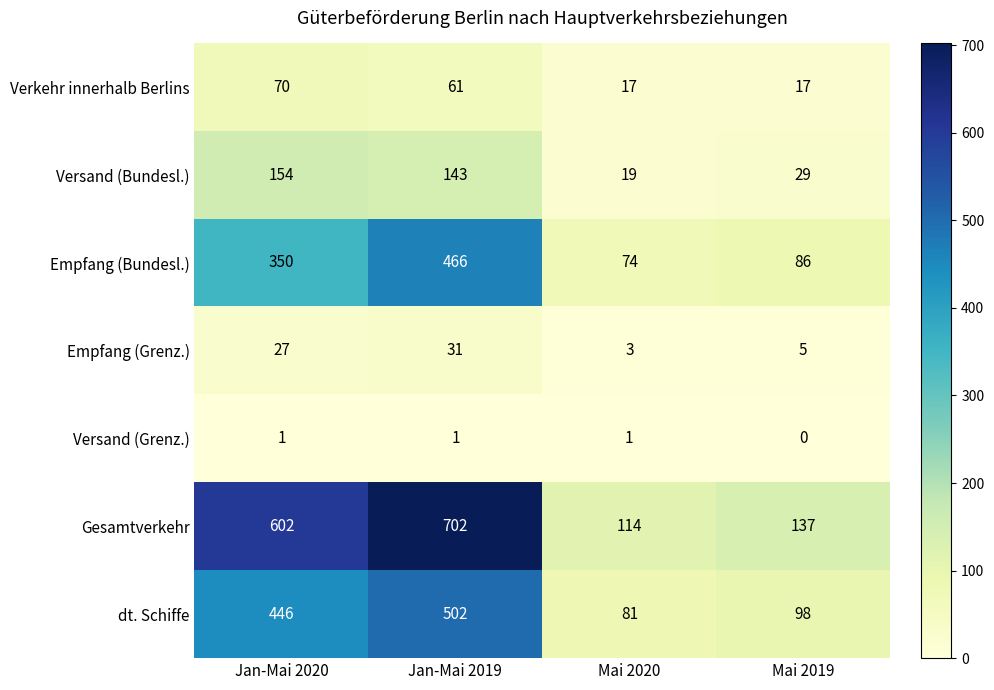

Which series has the largest range (max minus min)?

Gesamtverkehr